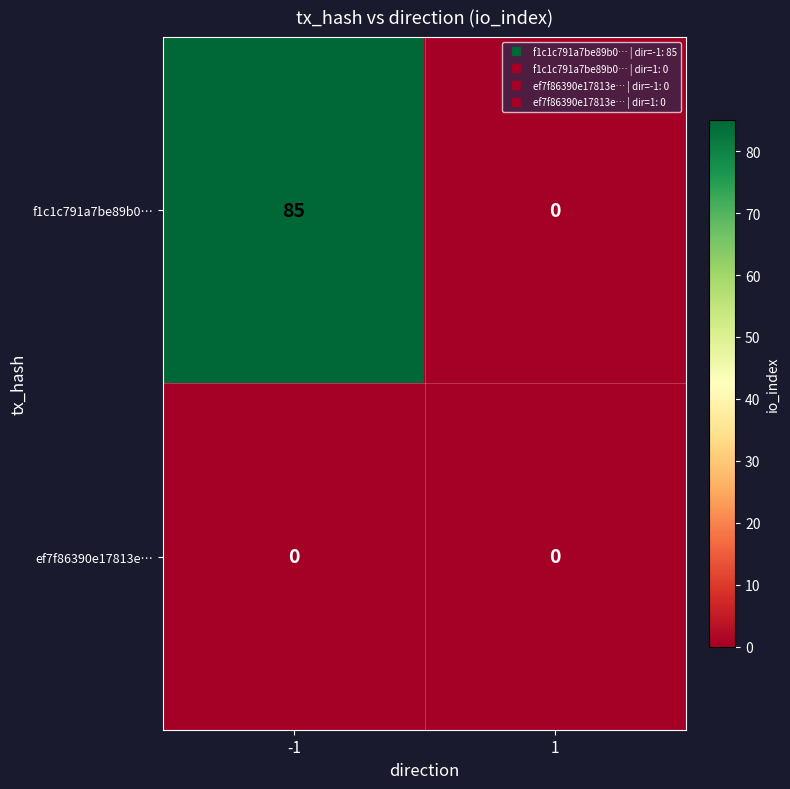

List the series in order of their peak value, lowest first.

ef7f86390e17813e…, f1c1c791a7be89b0…